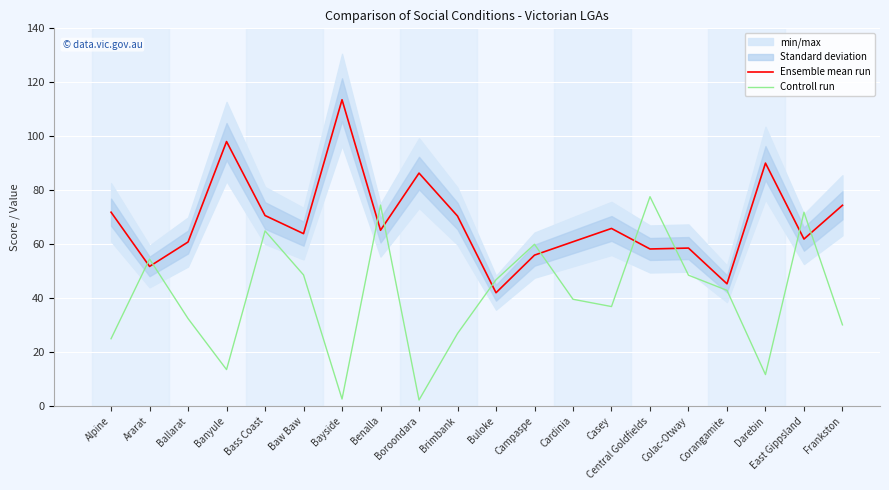

What is the label of the 10th point from the right?

Buloke